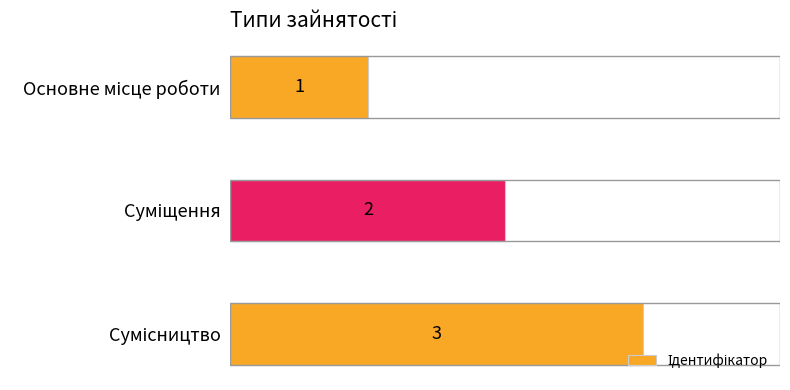

Count the values in the range 1 to 3.

3